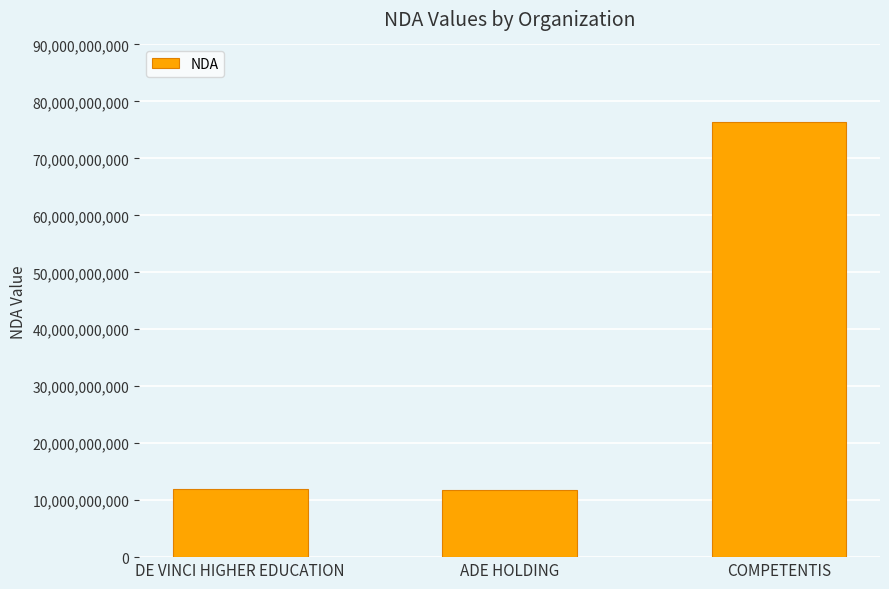

Where is the data nearest to the value 44033871353?

DE VINCI HIGHER EDUCATION